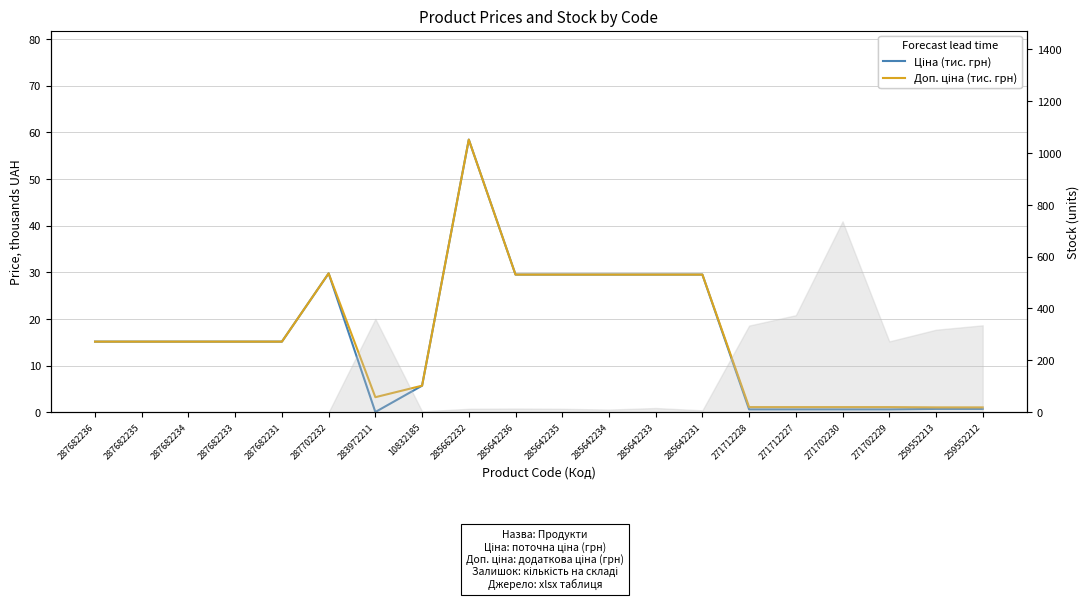

Is it true that Доп. ціна (тис. грн) equals 94.5 at 285662232?

False